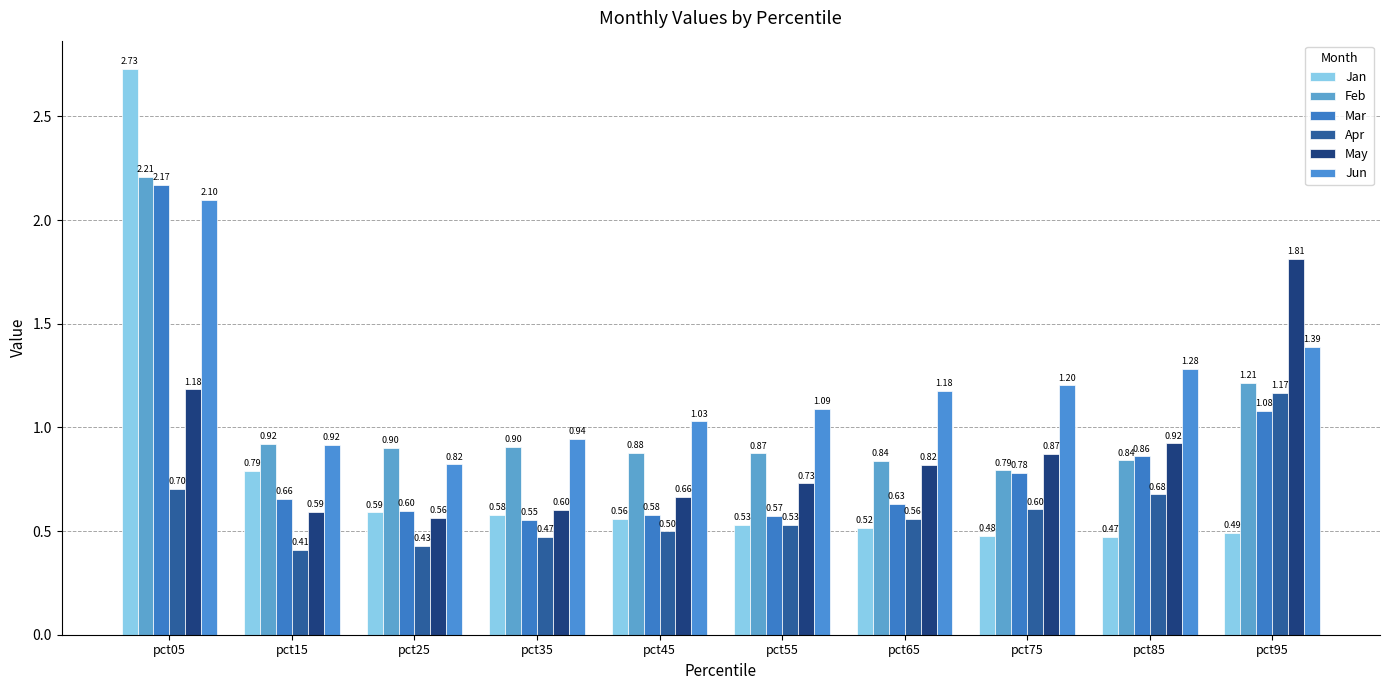

Which series has the widest spread of values?

Jan